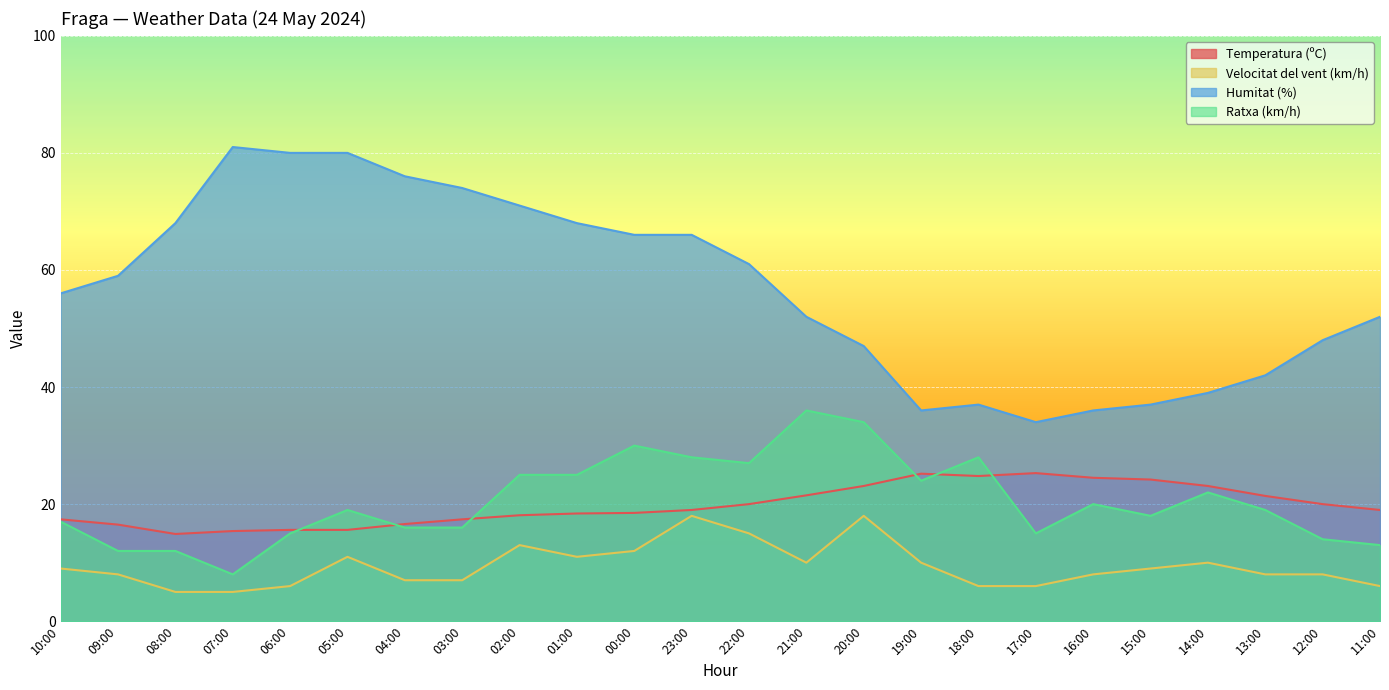

What are all the series names shown in the legend?

Temperatura (ºC), Velocitat del vent (km/h), Humitat (%), Ratxa (km/h)